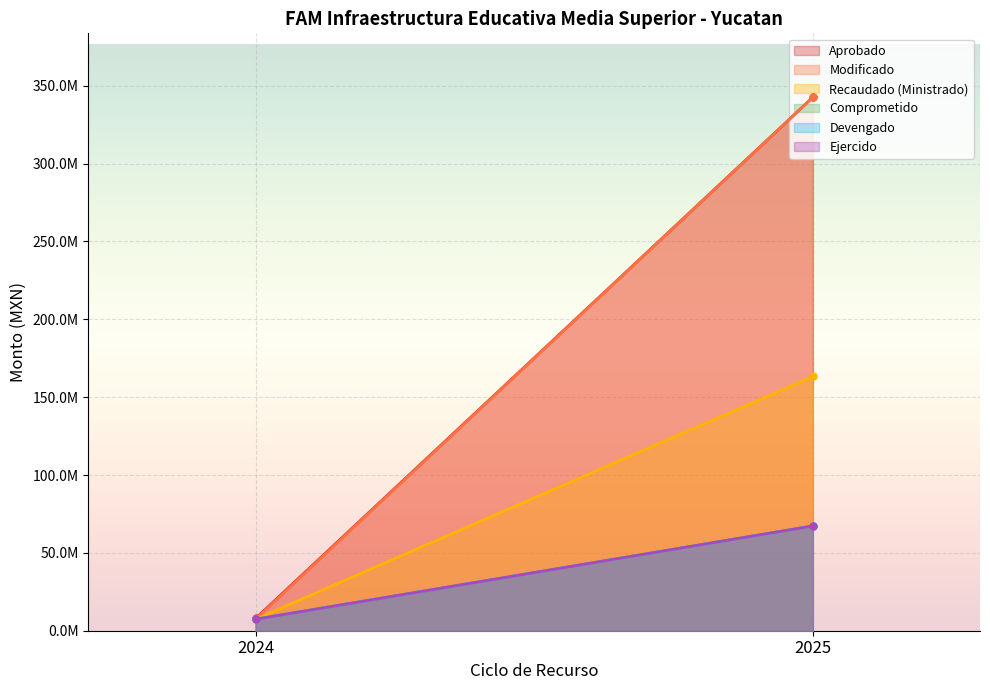

Reading left to right, transcribe all the data shown in this chart.

Aprobado: 7874693.0	342594121.1
Modificado: 7385162.3	342594201.1
Recaudado (Ministrado): 7385162.3	163296636.0
Comprometido: 7385162.3	67291062.0
Devengado: 7385162.3	67291062.0
Ejercido: 7385162.3	67291062.0